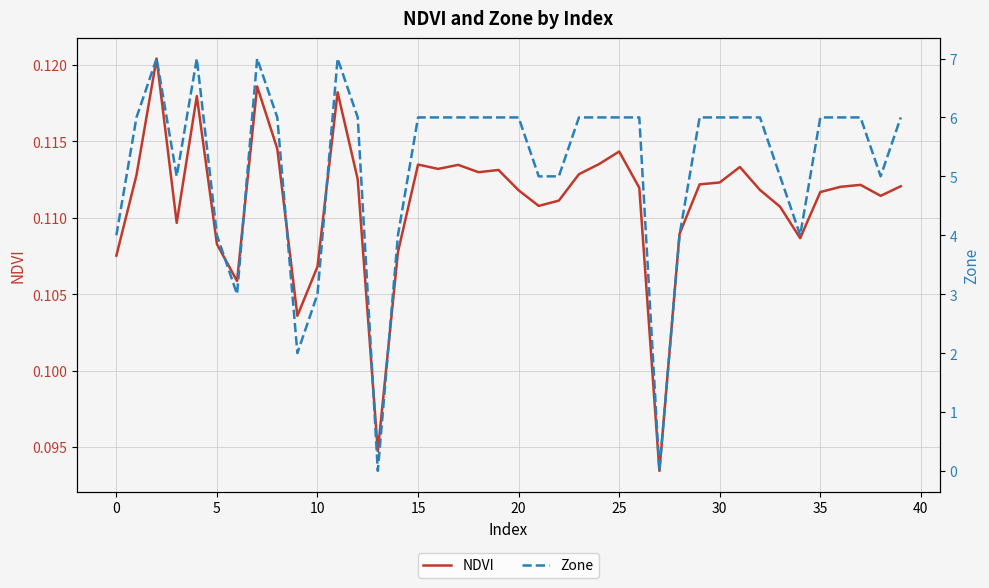

What is the maximum value for Zone?

7.0